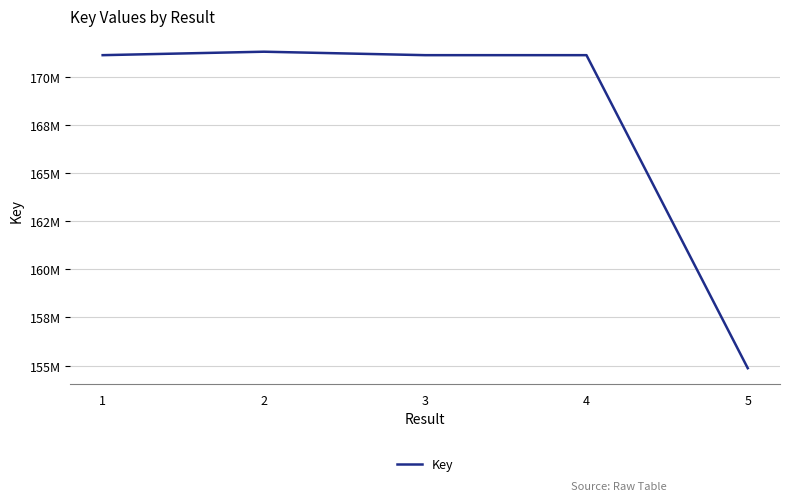

At which category does the chart reach its minimum across all series?

5